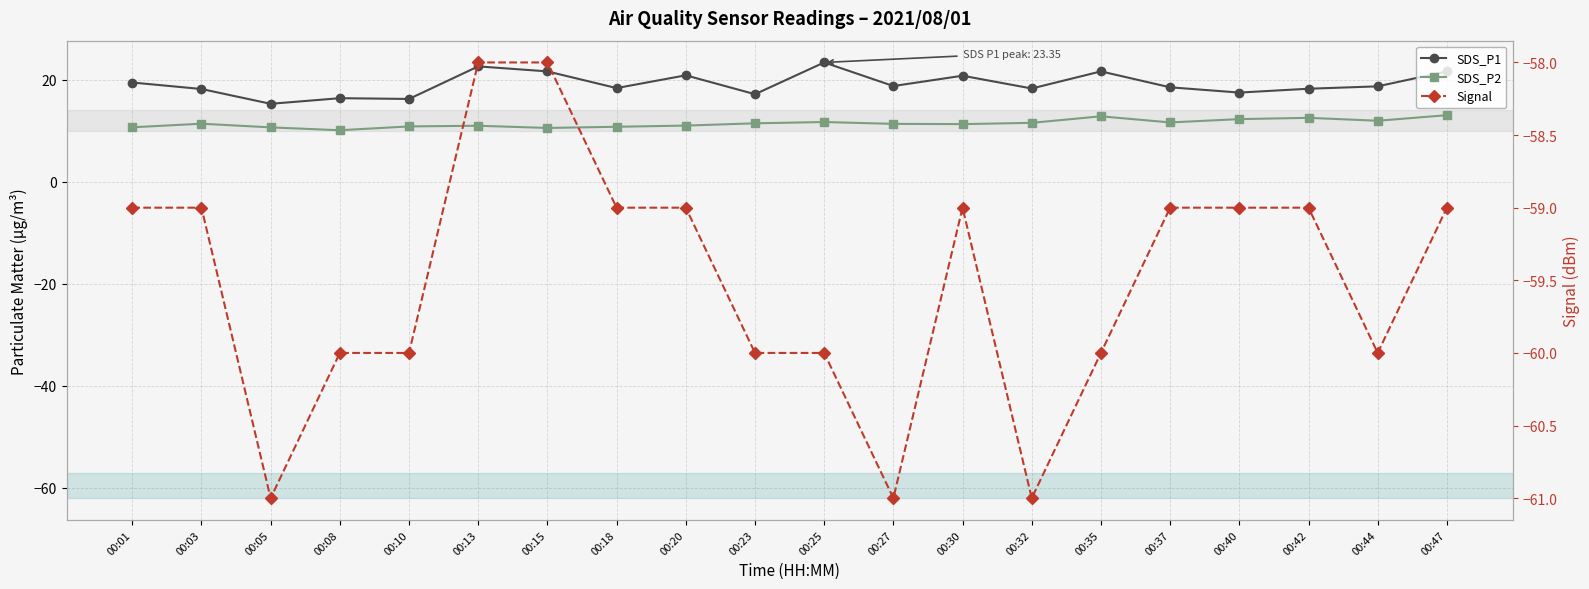

How many data points does each series have?

20